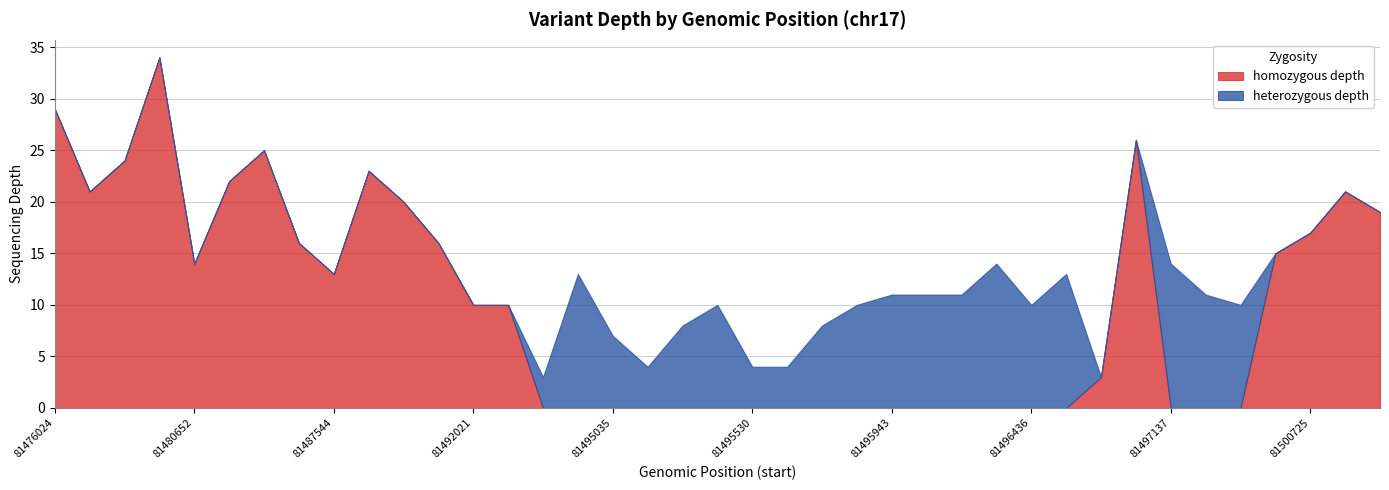

The homozygous depth series shows 16 at 81485846. True or false?

True